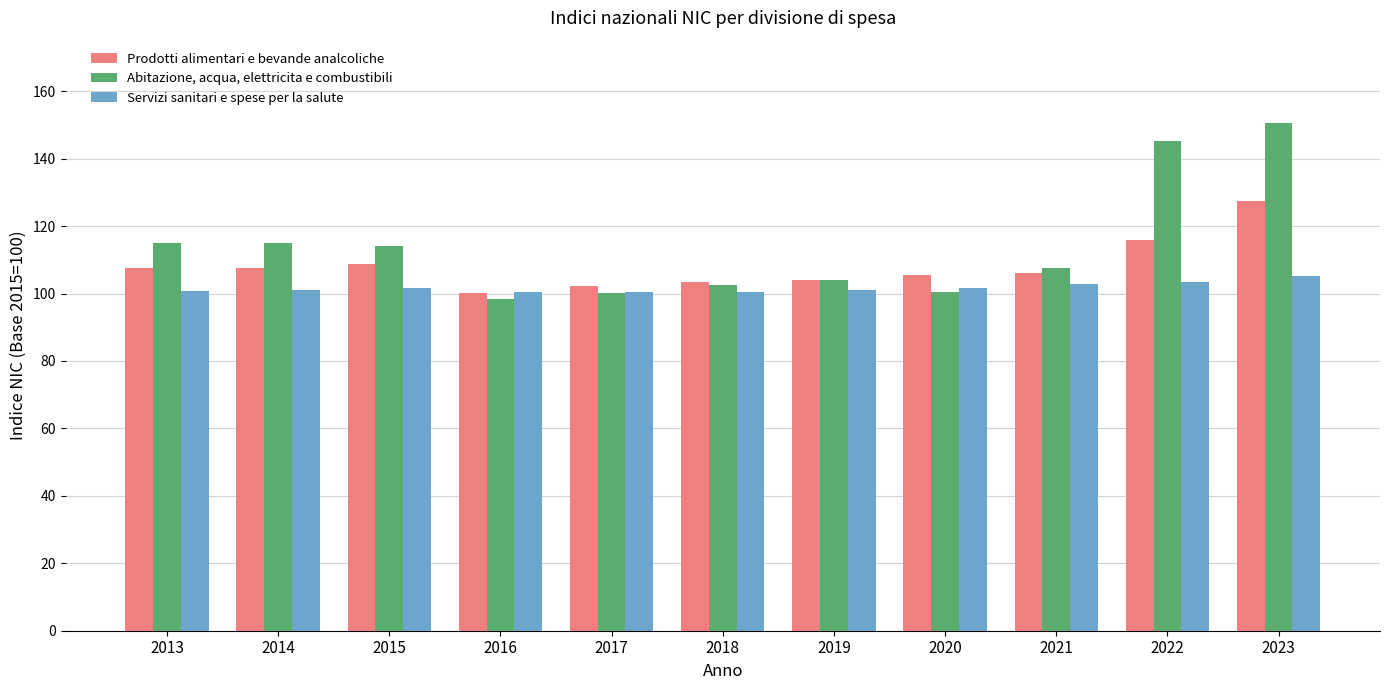

What is the spread (max minus min) of values at 2014?

13.8